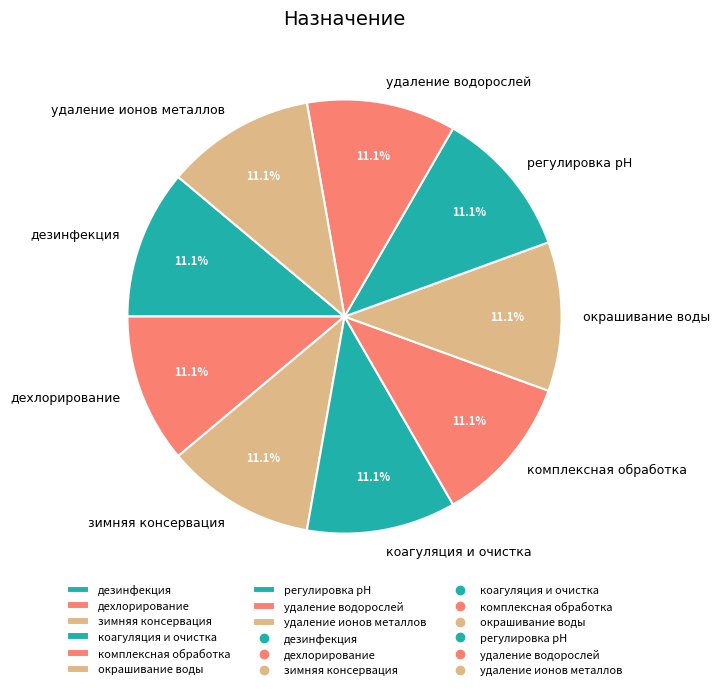

Combined, what portion of the pie is зимняя консервация and регулировка pH?

22.2%